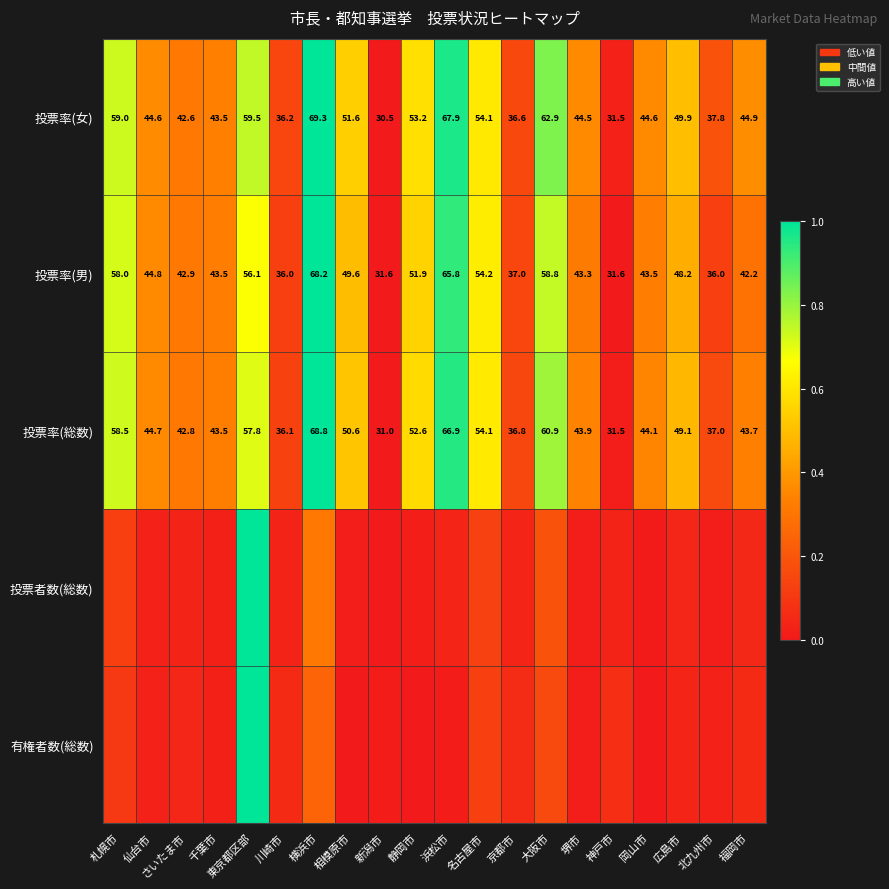

Which category has the highest value in the 投票率(総数) series?

横浜市